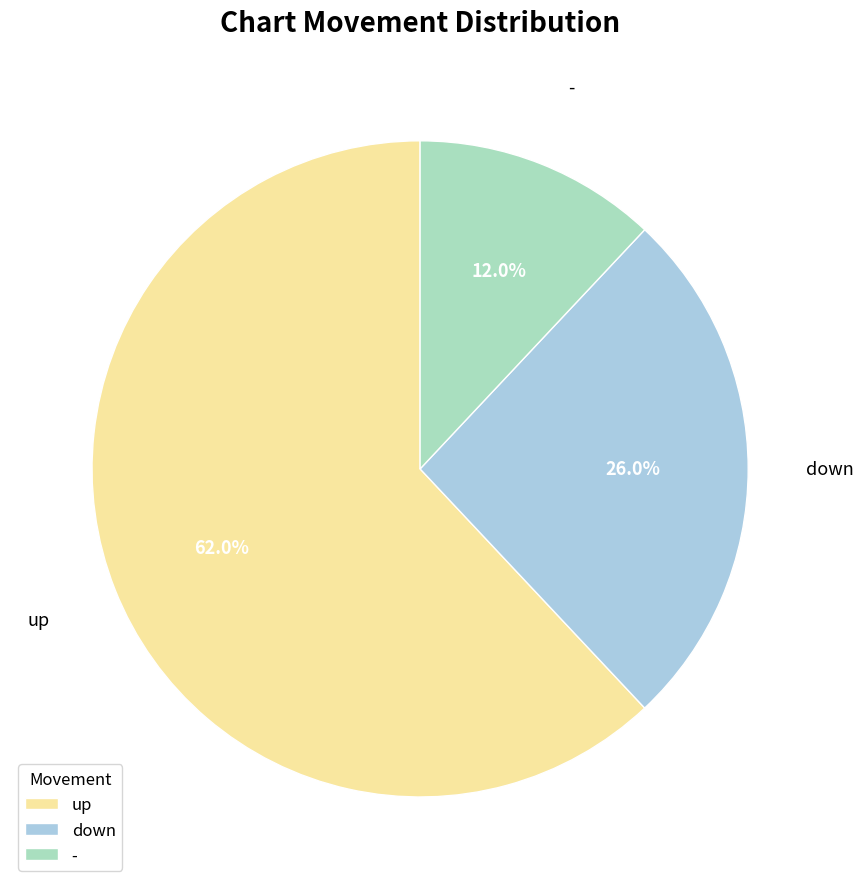

Does up account for over 50% of the chart?

Yes